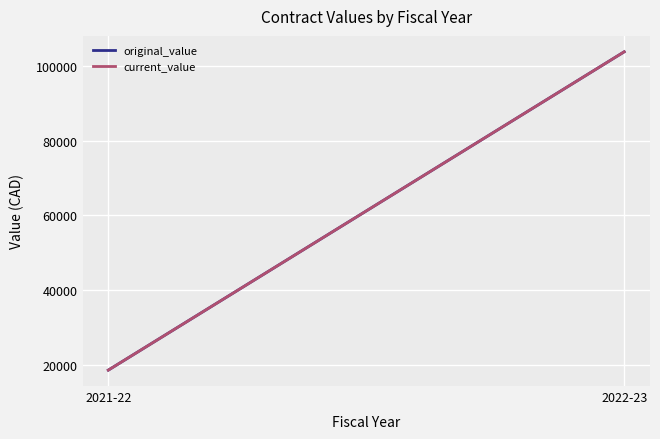

Which category has the lowest value across all series?

2021-22